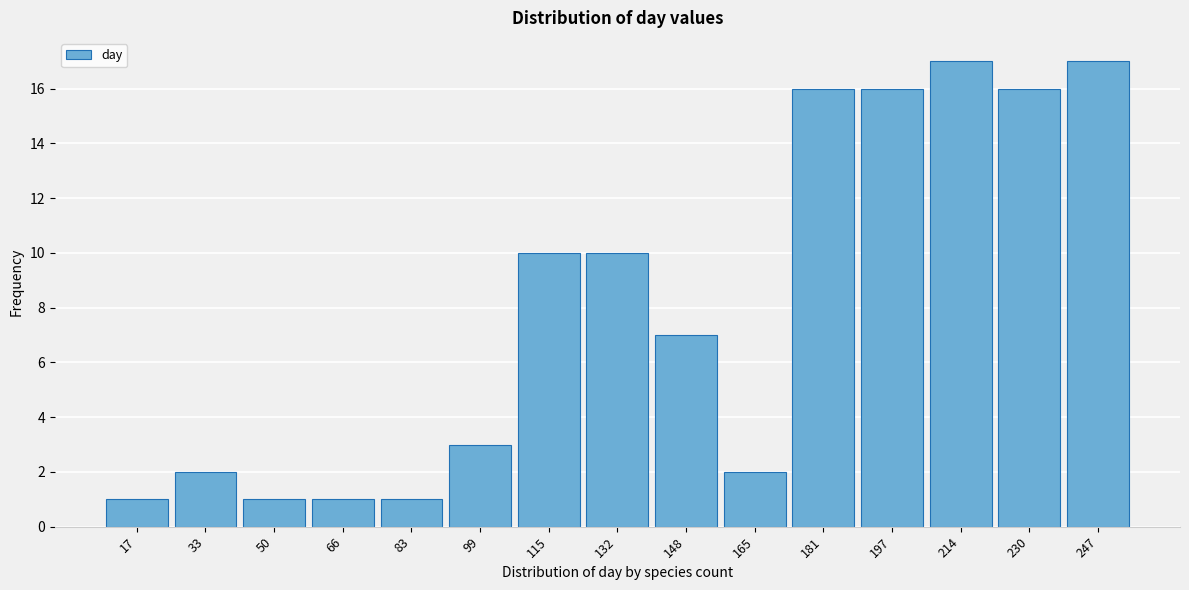

Reading right to left, transcribe all the data shown in this chart.

247=17	230=16	214=17	197=16	181=16	165=2	148=7	132=10	115=10	99=3	83=1	66=1	50=1	33=2	17=1